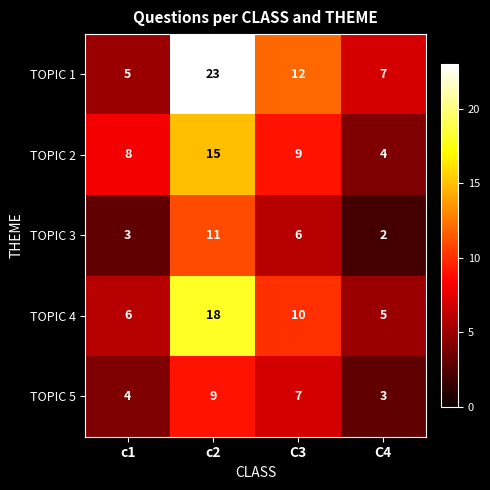

Which category has the highest value in the TOPIC 3 series?

c2